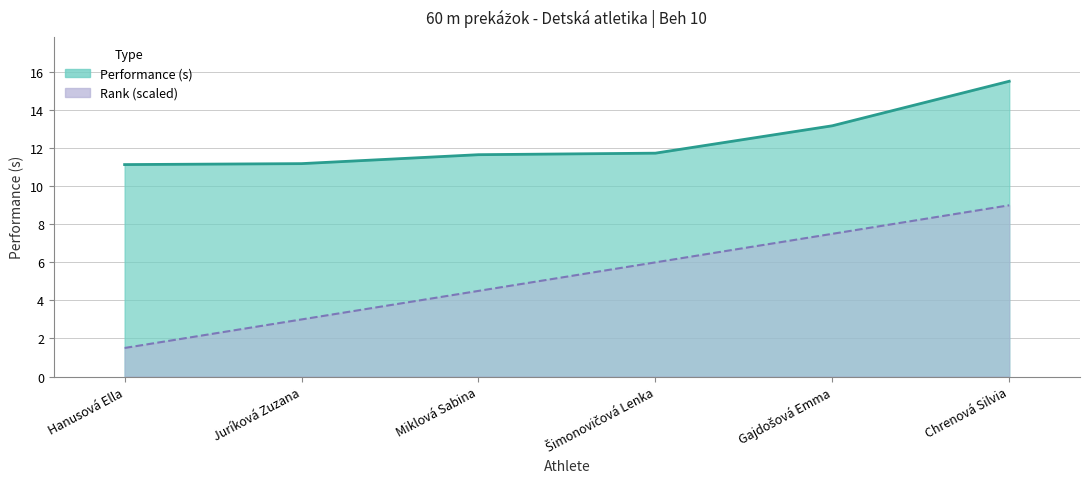

How many lines are shown in the chart?

2